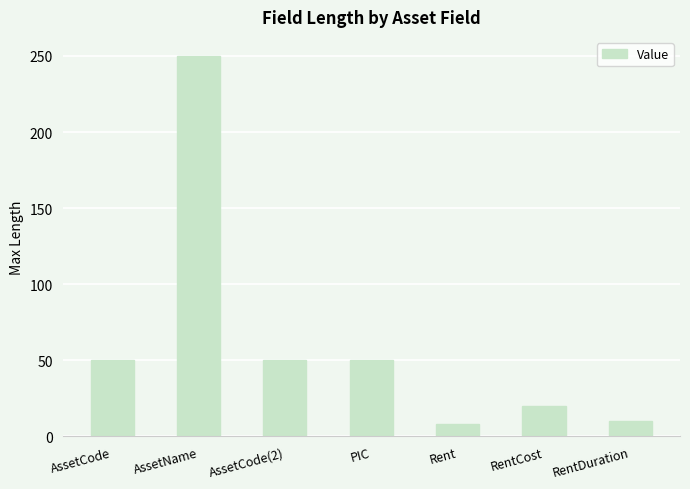

What is the change in value from AssetName to RentDuration?

-240